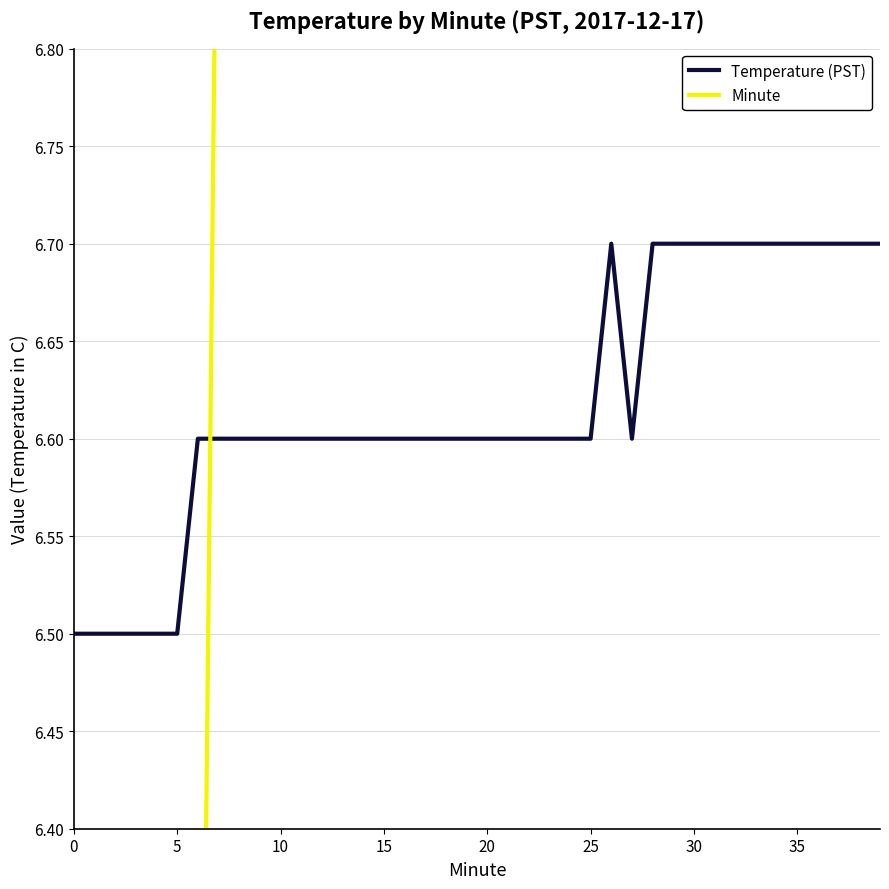

What is the label of the 22nd point from the right?

18